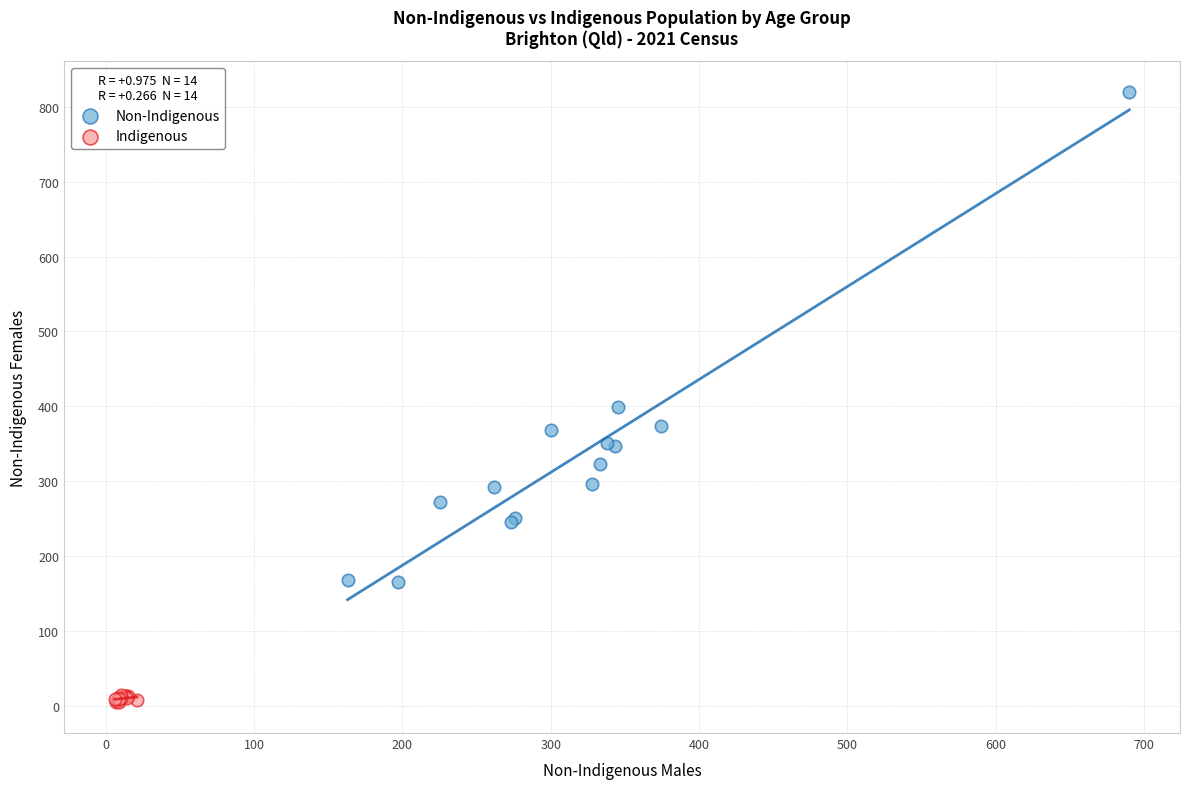

Which series contains the highest Y value?

Non-Indigenous